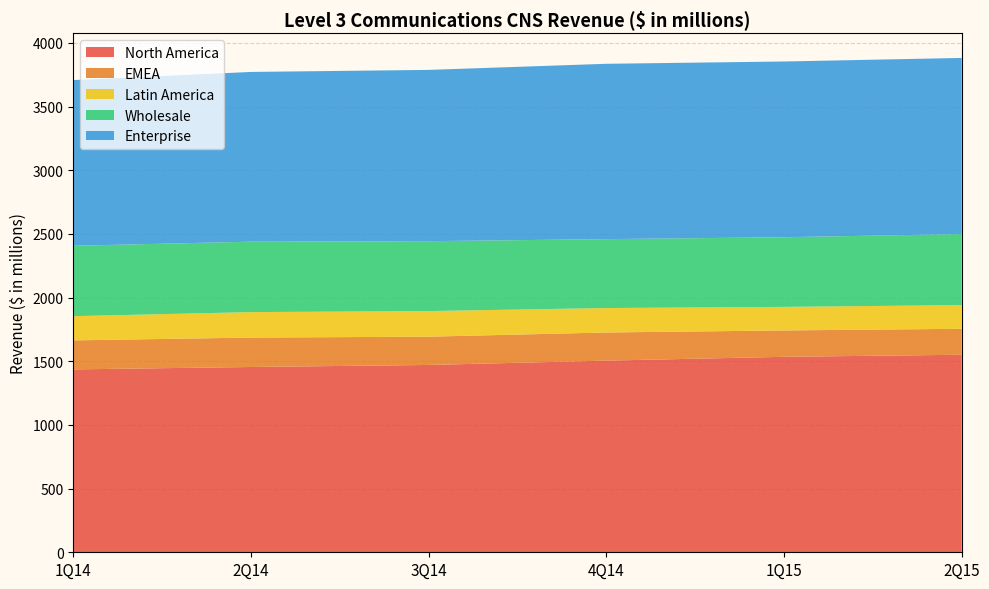

The value of North America at 4Q14 is 2432. True or false?

False